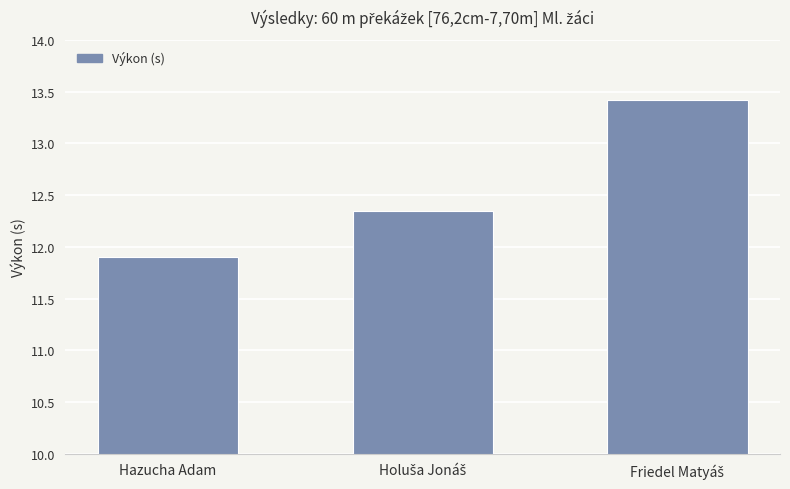

What is the label of the 3rd bar from the right?

Hazucha Adam